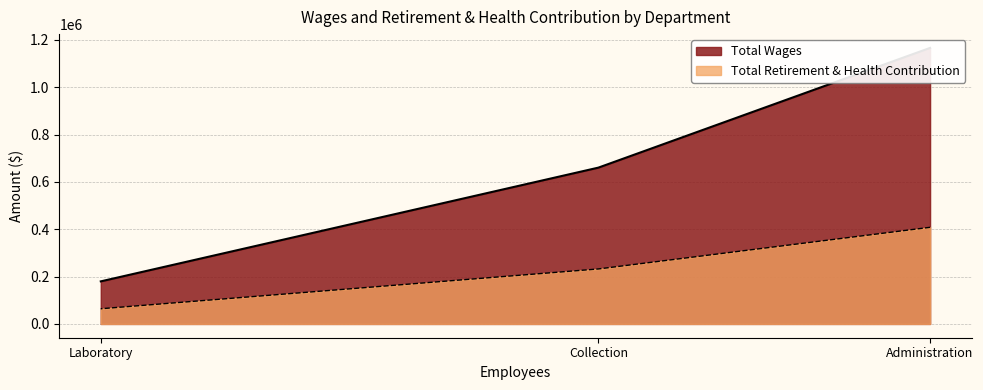

What is the sum of all Total Wages values?

2006769